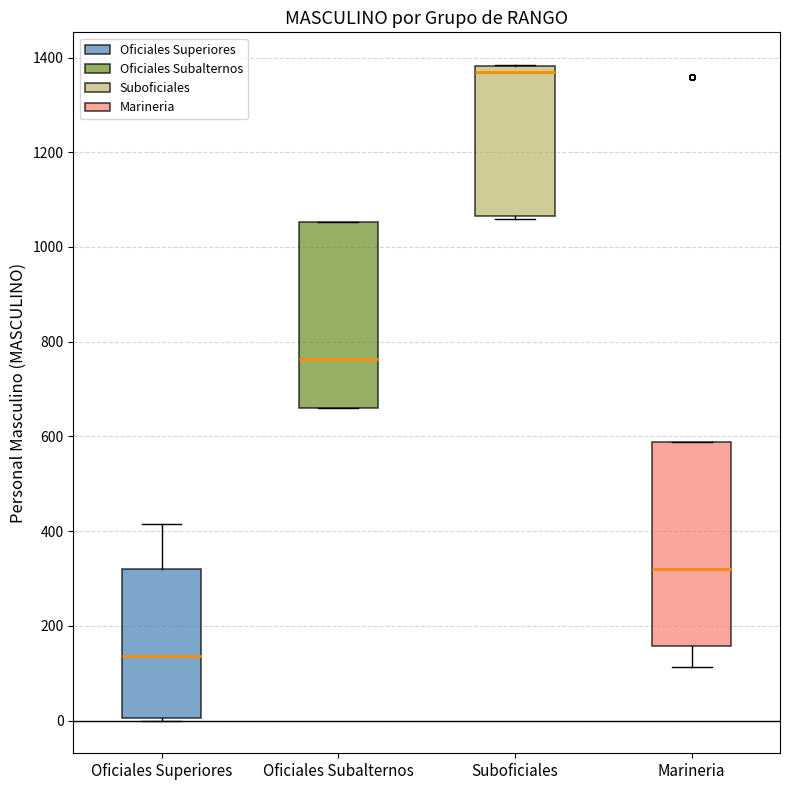

Reading left to right, read every box against the y-axis: the position of its median line, the range the box covers, and the ends of its whiskers. The values are not printed on the chart, so give them approximately, as read against the axis.

Oficiales Superiores: median 140, box 0 to 320, whiskers 0 to 420
Oficiales Subalternos: median 760, box 660 to 1060, whiskers 660 to 1060
Suboficiales: median 1360, box 1060 to 1380, whiskers 1060 to 1380
Marineria: median 320, box 160 to 580, whiskers 120 to 580